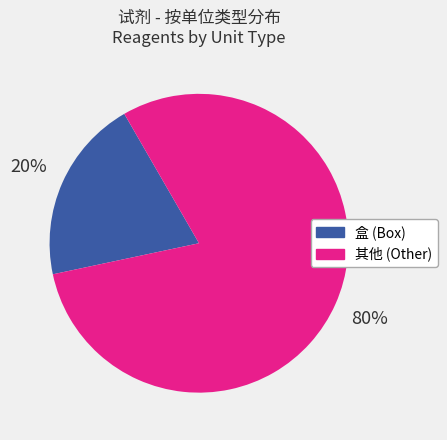

Does any single category account for the majority?

Yes